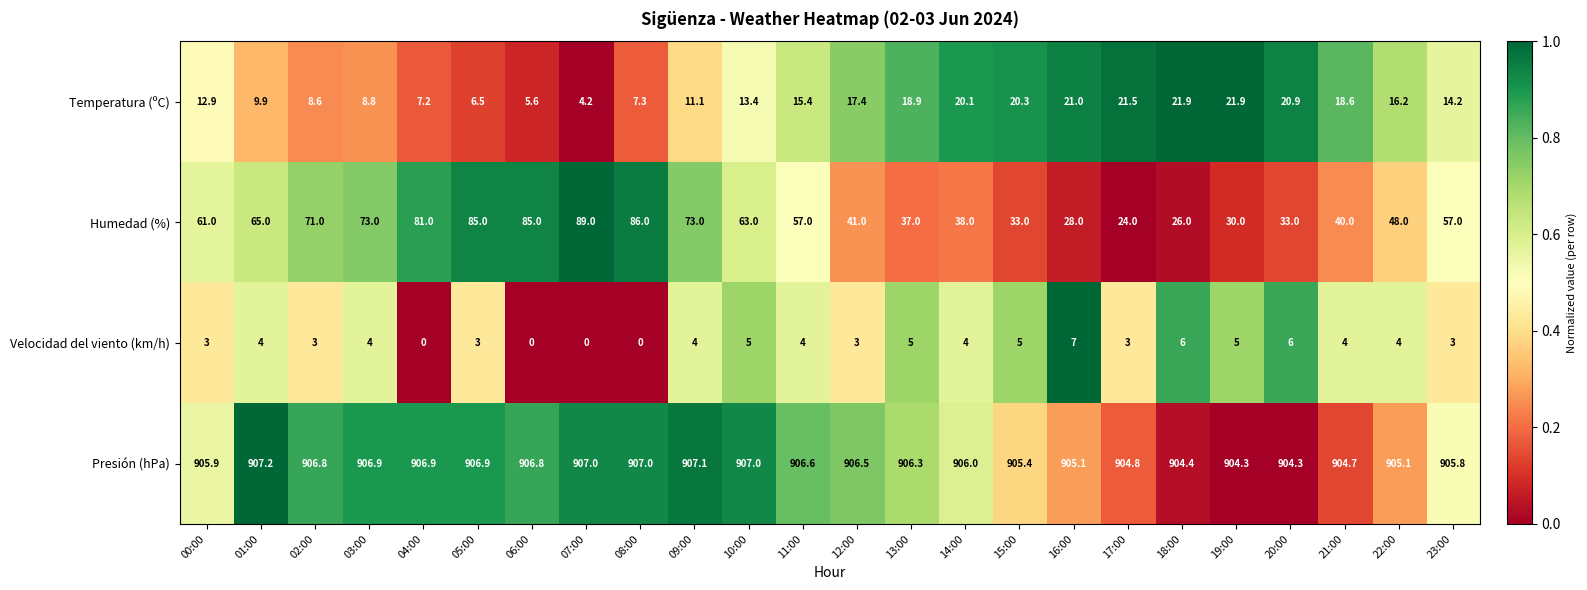

Between 00:00 and 02:00, which series saw the biggest shift?

Humedad (%)